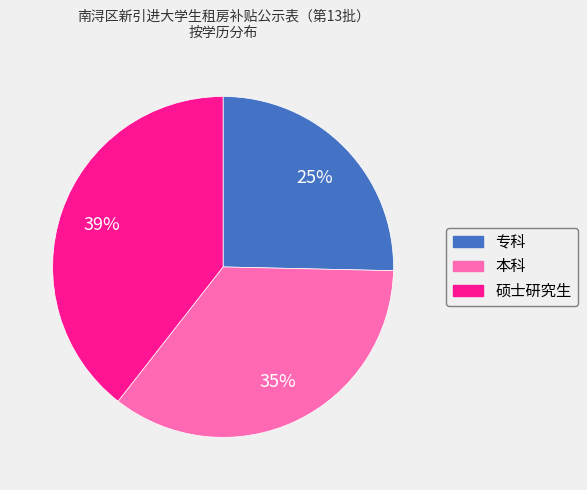

Which slice is the largest?

硕士研究生